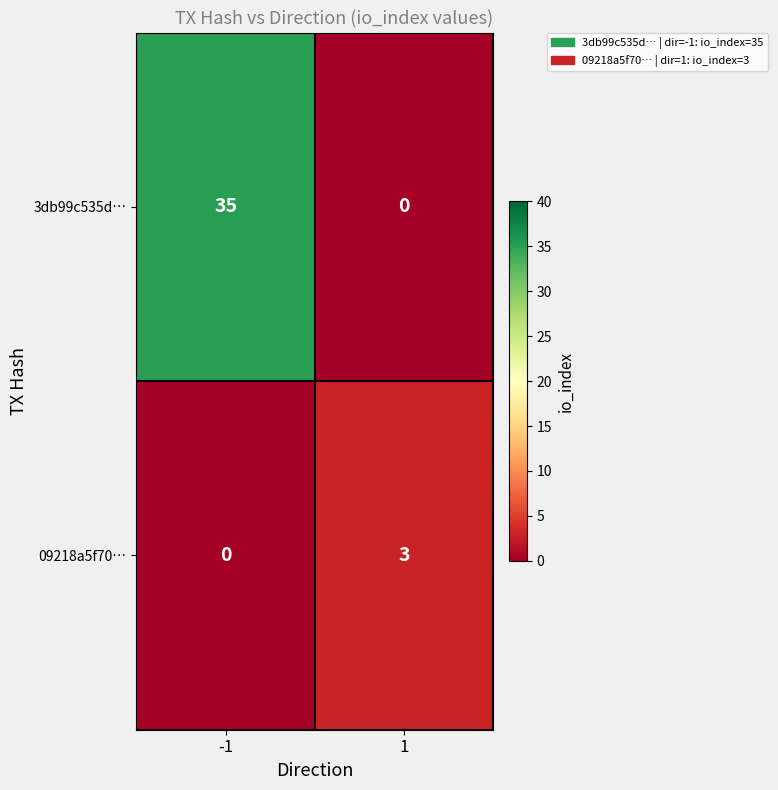

What is the sum of all 3db99c535d… values?

35